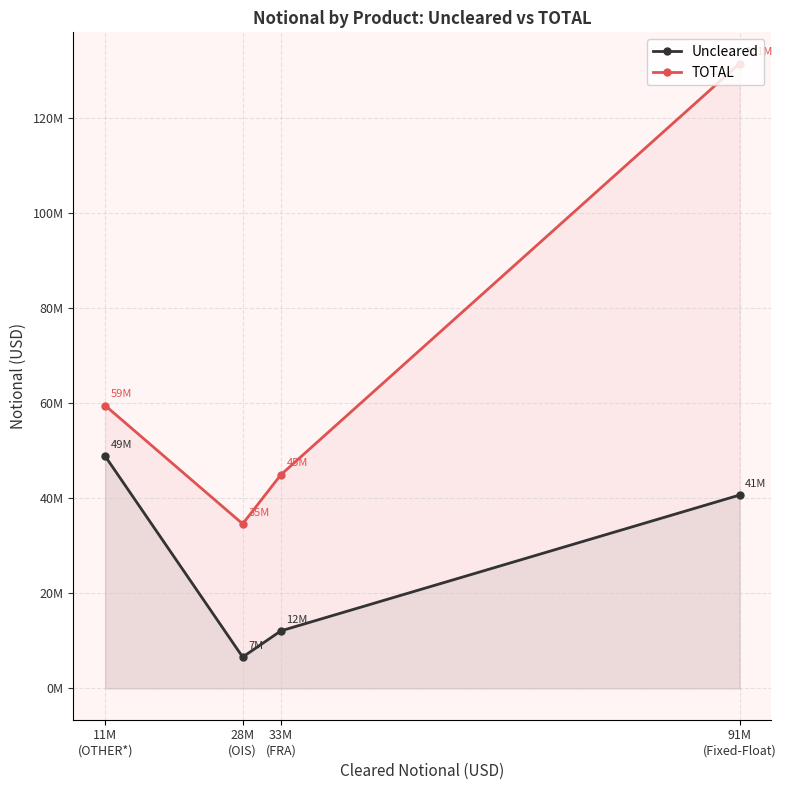

The value of Uncleared at 28M
(OIS) is 8819966. True or false?

False